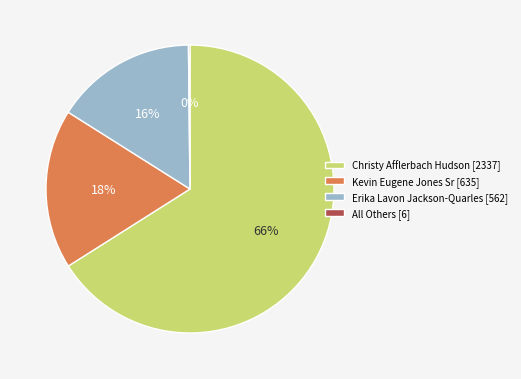

Is there a majority slice in this chart?

Yes